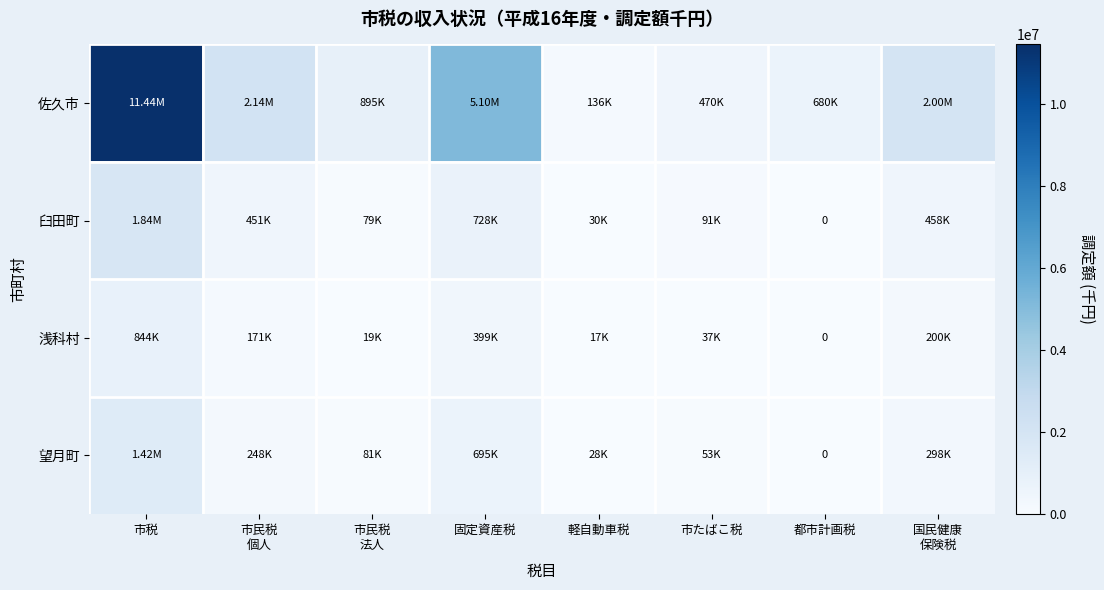

Which label corresponds to the smallest value in the chart?

都市計画税